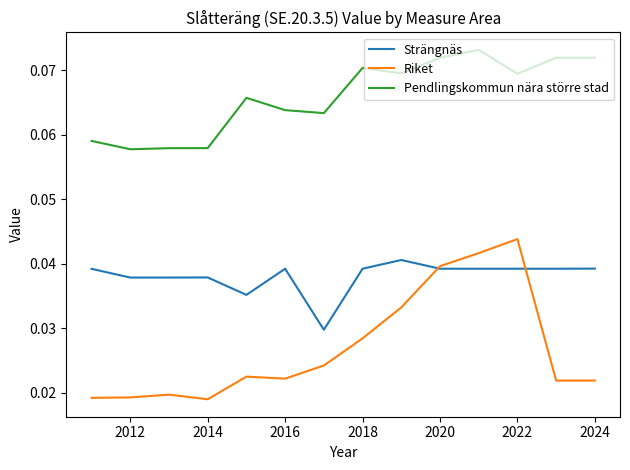

True or false: Pendlingskommun nära större stad and Riket intersect in this chart.

False